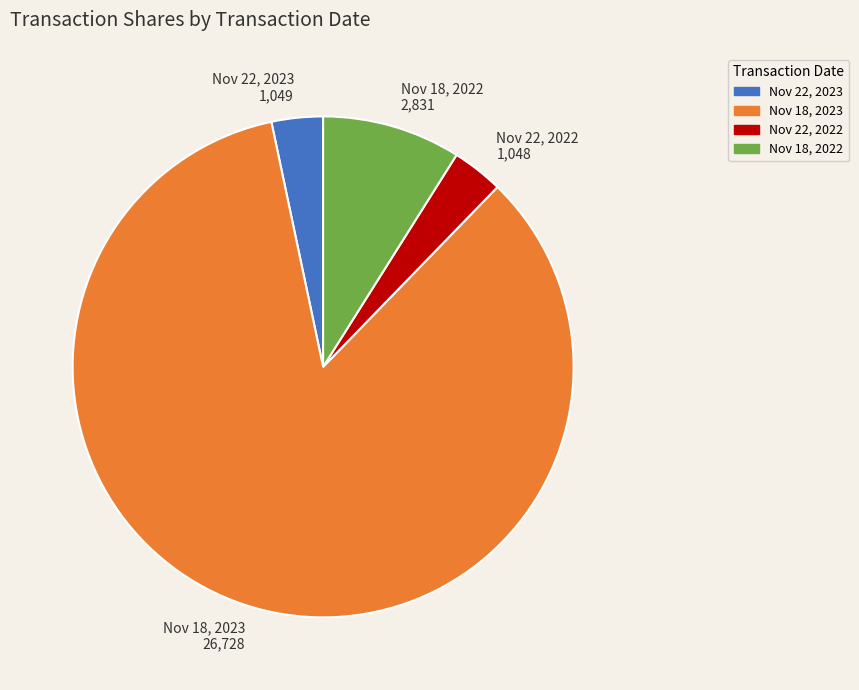

How many segments does this pie chart have?

4